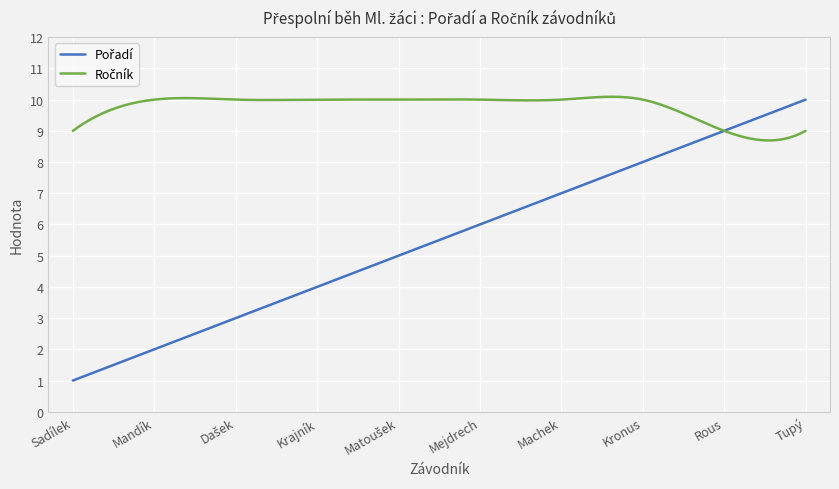

What is the maximum value shown in the chart?

10.1